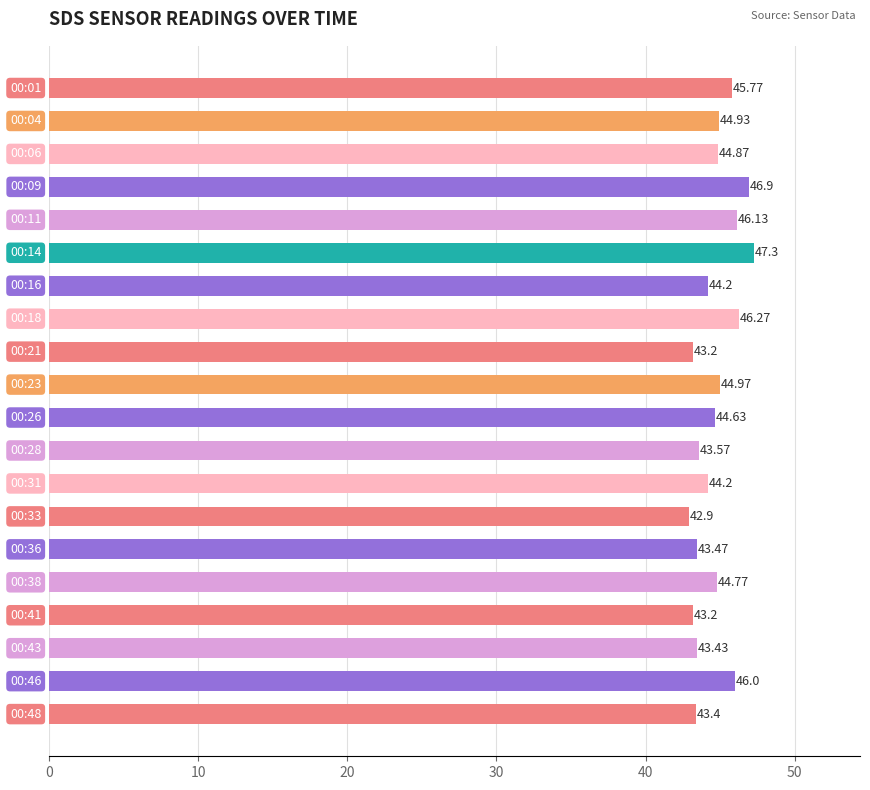

Are the bars horizontal?

Yes